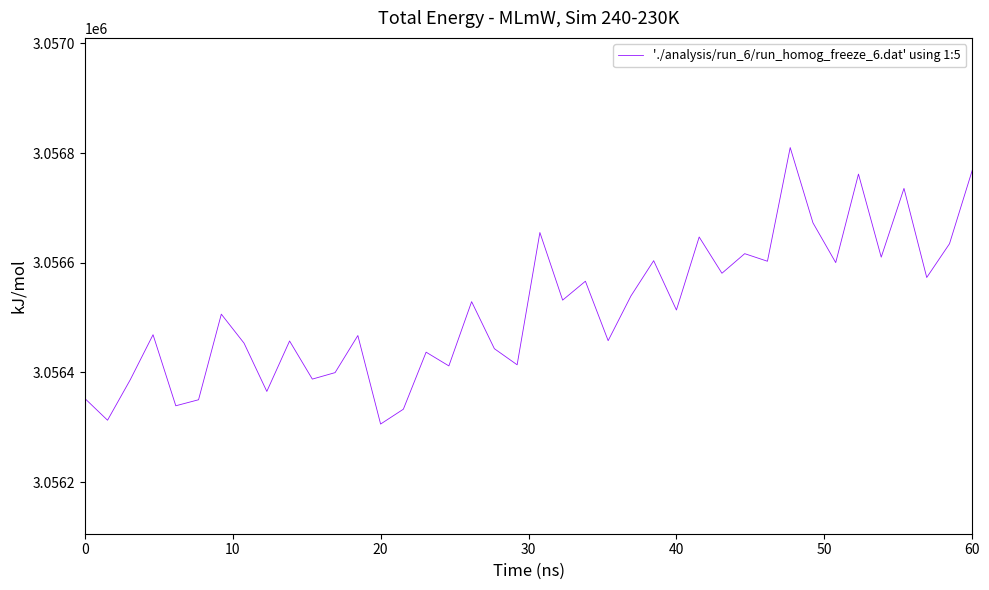

What is the difference between the maximum and minimum values?

504.2